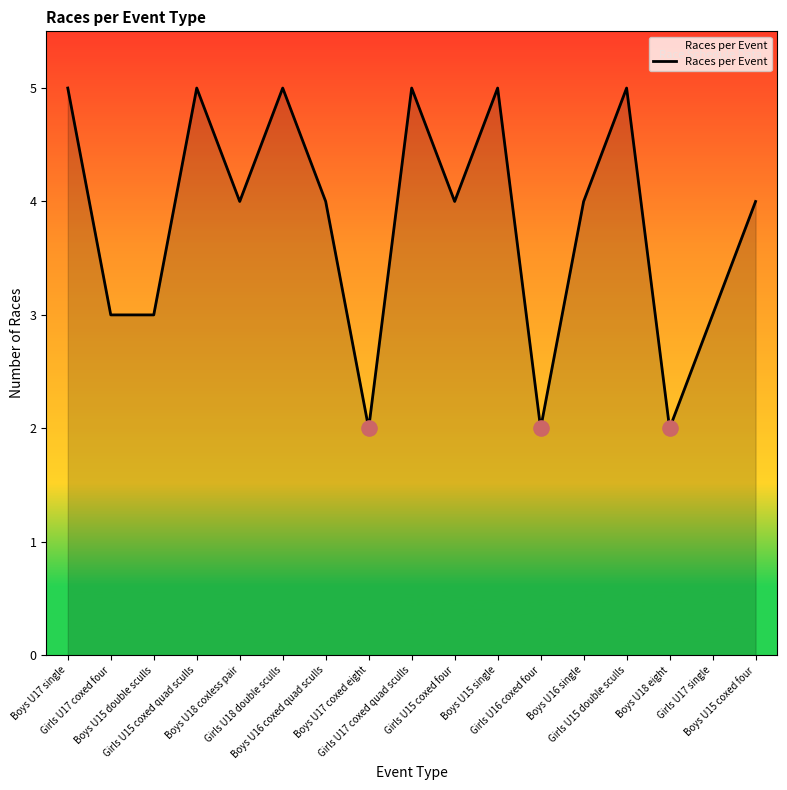

Which has a higher value, Girls U17 single or Boys U18 coxless pair?

Boys U18 coxless pair